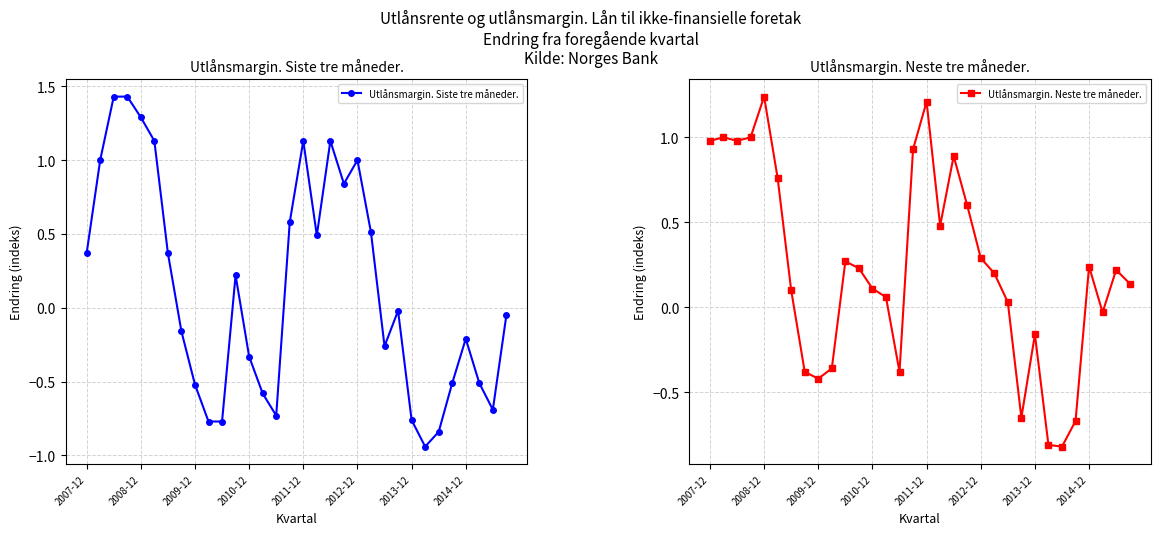

Reading left to right, list all the values displayed in this chart.

Utlånsmargin. Siste tre måneder.: 0.4	1.0	1.4	1.4	1.3	1.1	0.4	-0.2	-0.5	-0.8	-0.8	0.2	-0.3	-0.6	-0.7	0.6	1.1	0.5	1.1	0.8	1.0	0.5	-0.3	-0.0	-0.8	-0.9	-0.8	-0.5	-0.2	-0.5	-0.7	-0.1
Utlånsmargin. Neste tre måneder.: 1.0	1.0	1.0	1.0	1.2	0.8	0.1	-0.4	-0.4	-0.4	0.3	0.2	0.1	0.1	-0.4	0.9	1.2	0.5	0.9	0.6	0.3	0.2	0.0	-0.7	-0.2	-0.8	-0.8	-0.7	0.2	-0.0	0.2	0.1